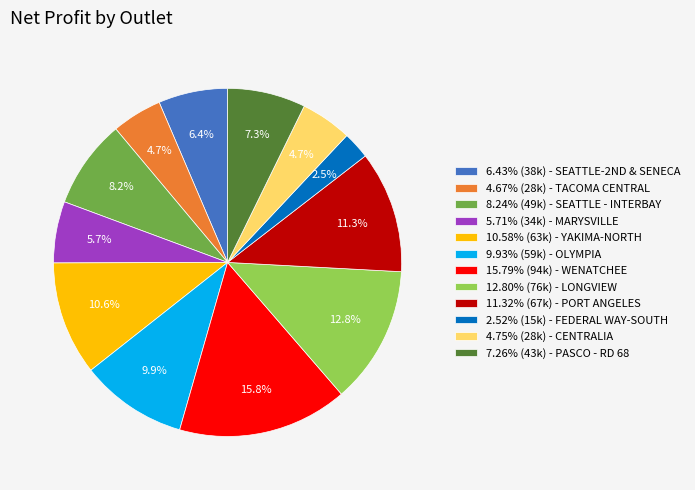

Count the number of slices in the pie.

12